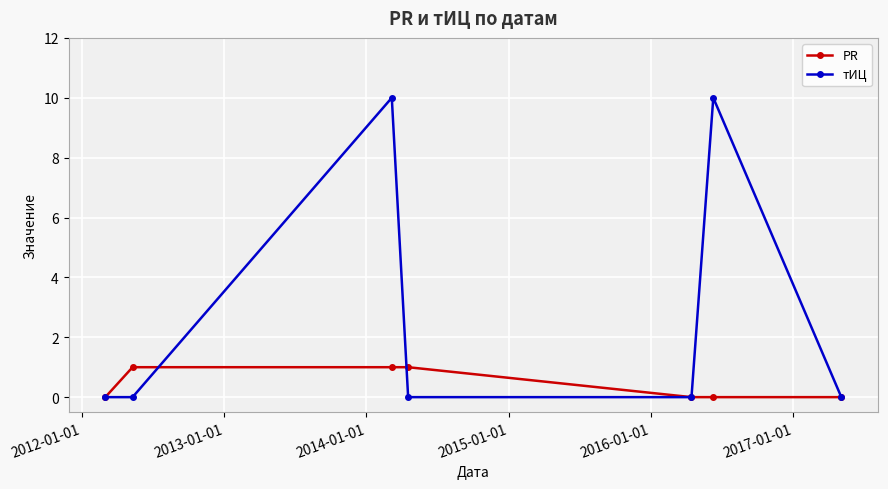

What is the maximum value shown in the chart?

10